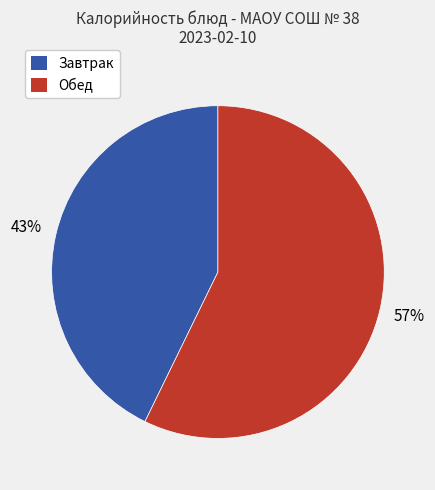

To the nearest percent, what is the difference between the largest and smallest slice percentages?

14%